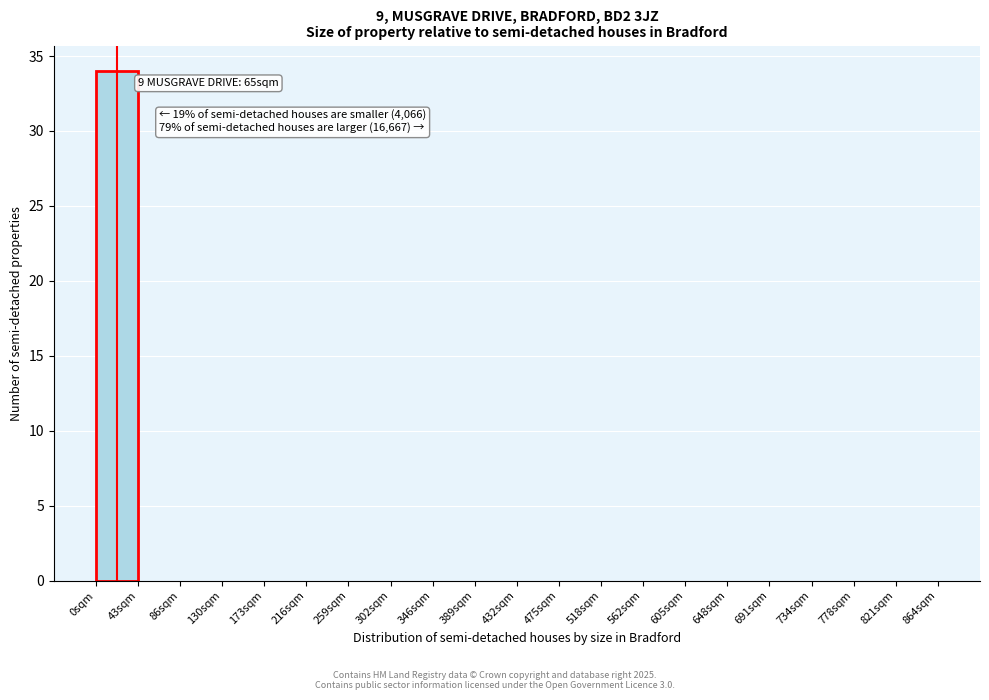

Reading left to right, list all the values displayed in this chart.

0sqm=34	43sqm=0	86sqm=0	130sqm=0	173sqm=0	216sqm=0	259sqm=0	302sqm=0	346sqm=0	389sqm=0	432sqm=0	475sqm=0	518sqm=0	562sqm=0	605sqm=0	648sqm=0	691sqm=0	734sqm=0	778sqm=0	821sqm=0